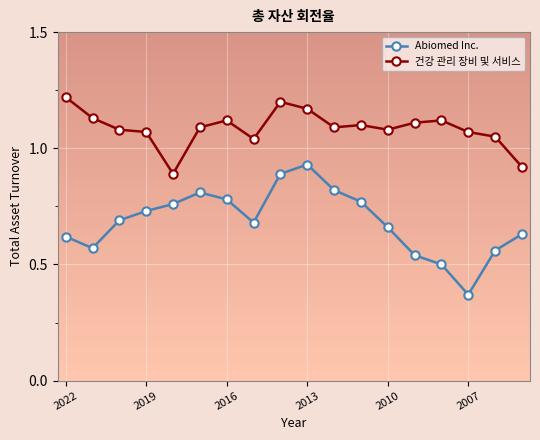

Count the Abiomed Inc. values in the range 0 to 1.

18